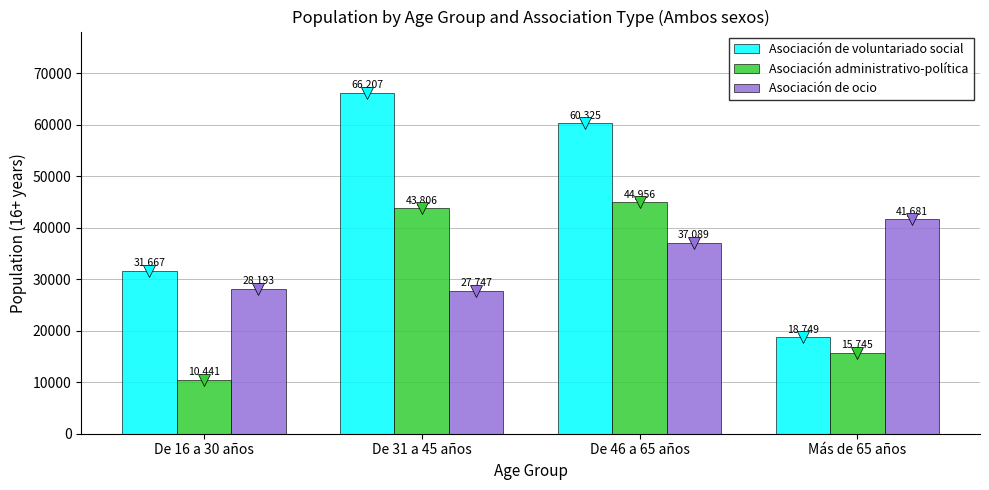

Are the bars grouped side by side (vs. stacked)?

Yes